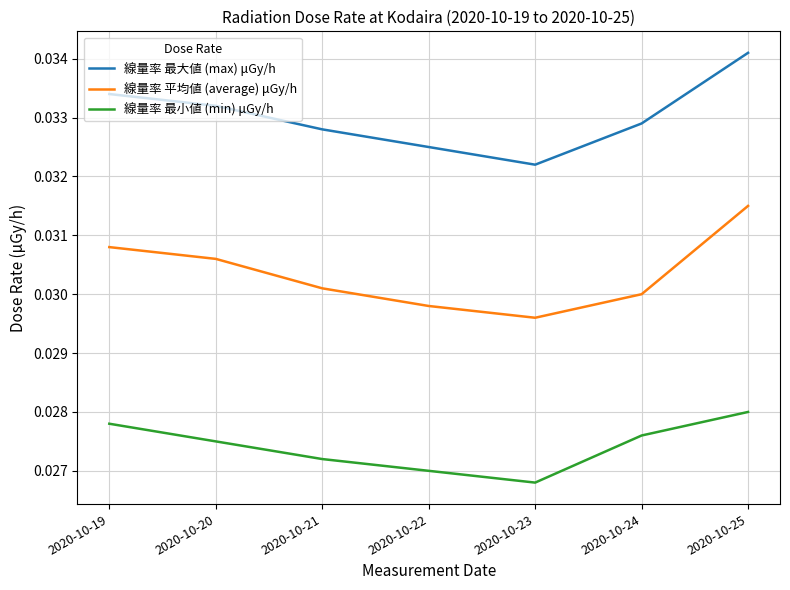

Is it true that 線量率 最大値 (max) μGy/h equals 0.1 at 2020-10-20?

False